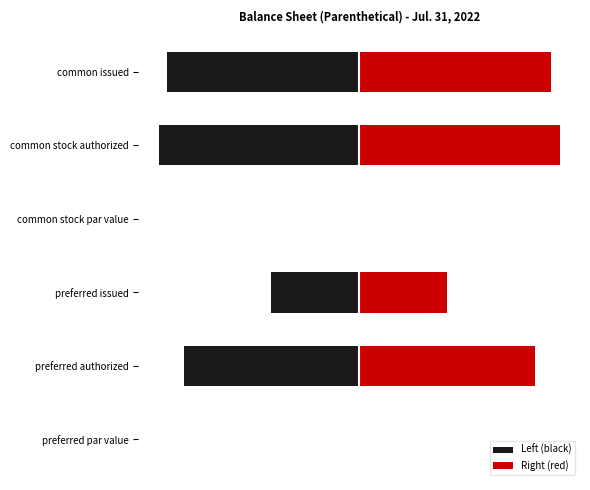

Which series has the widest spread of values?

Left (black)